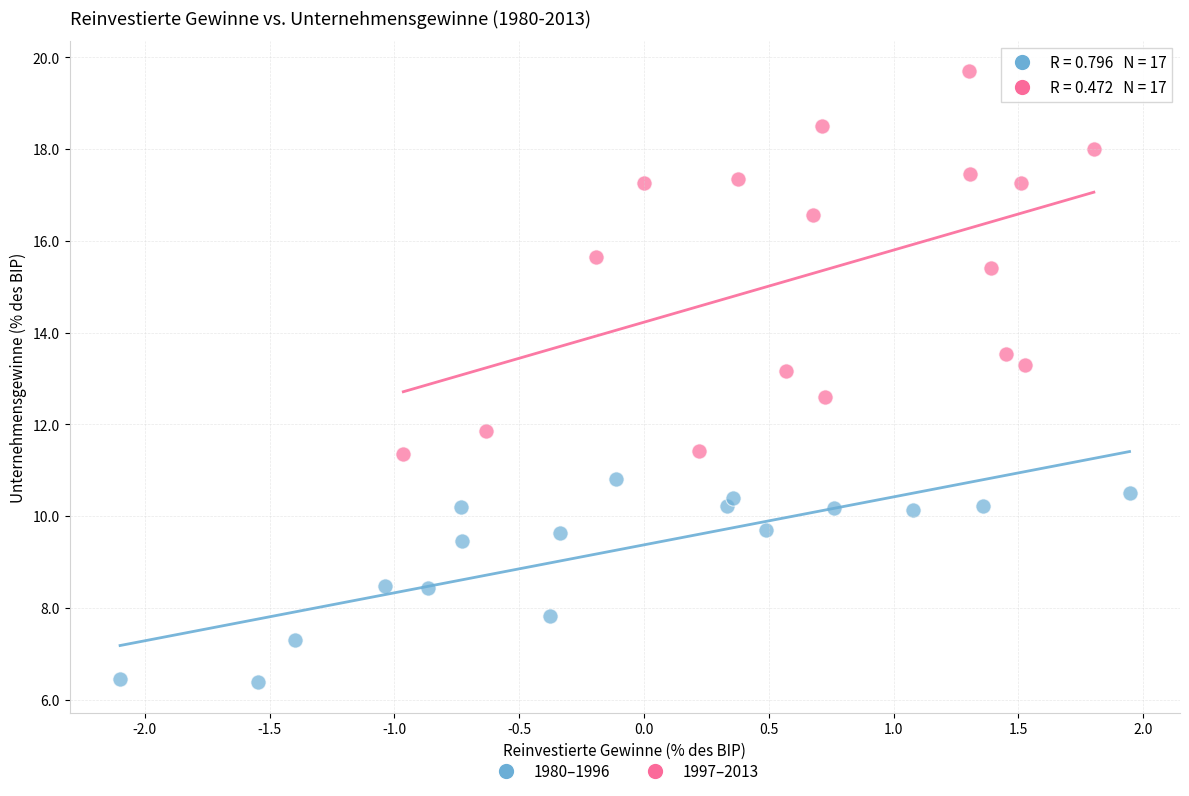

Which series reaches the minimum Y coordinate?

1980–1996